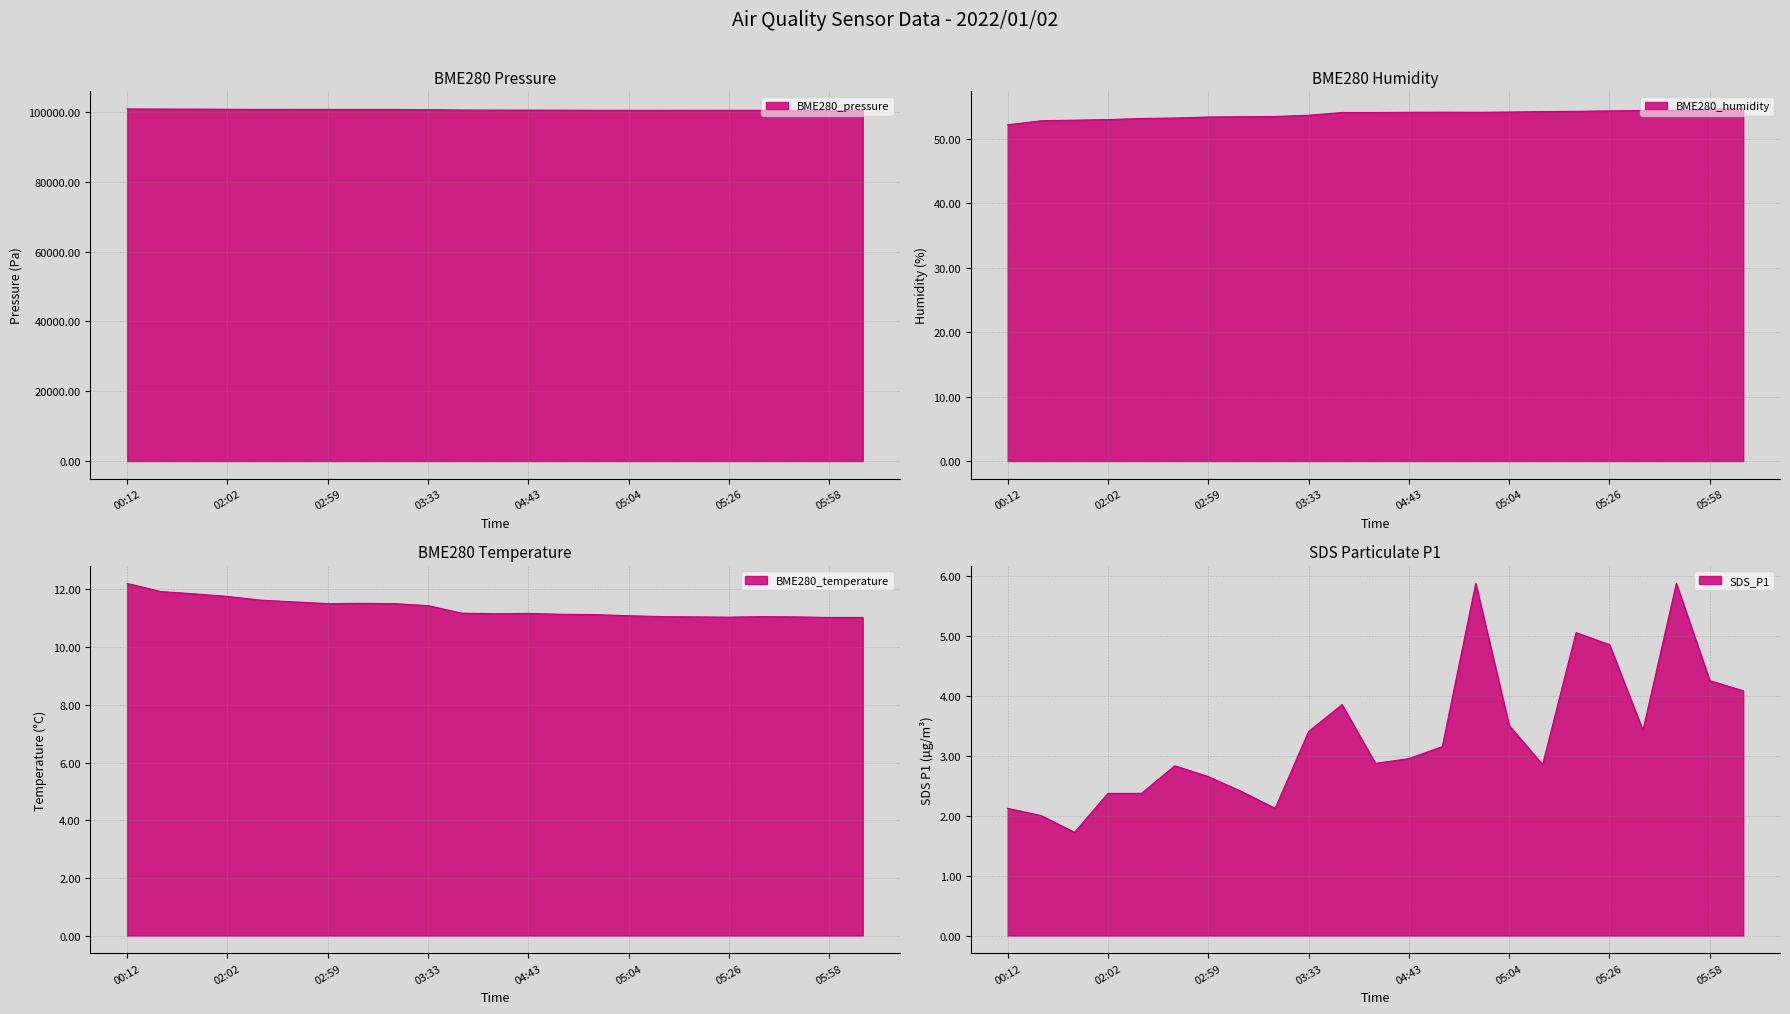

True or false: BME280_temperature and BME280_humidity cross at least once.

False